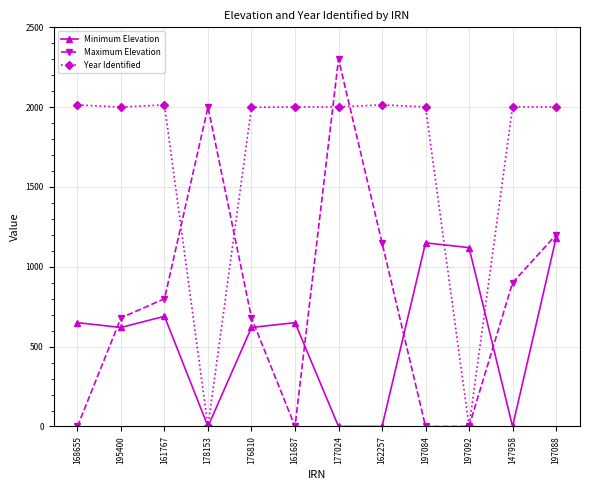

At which label does Year Identified first exceed 2001?

168655